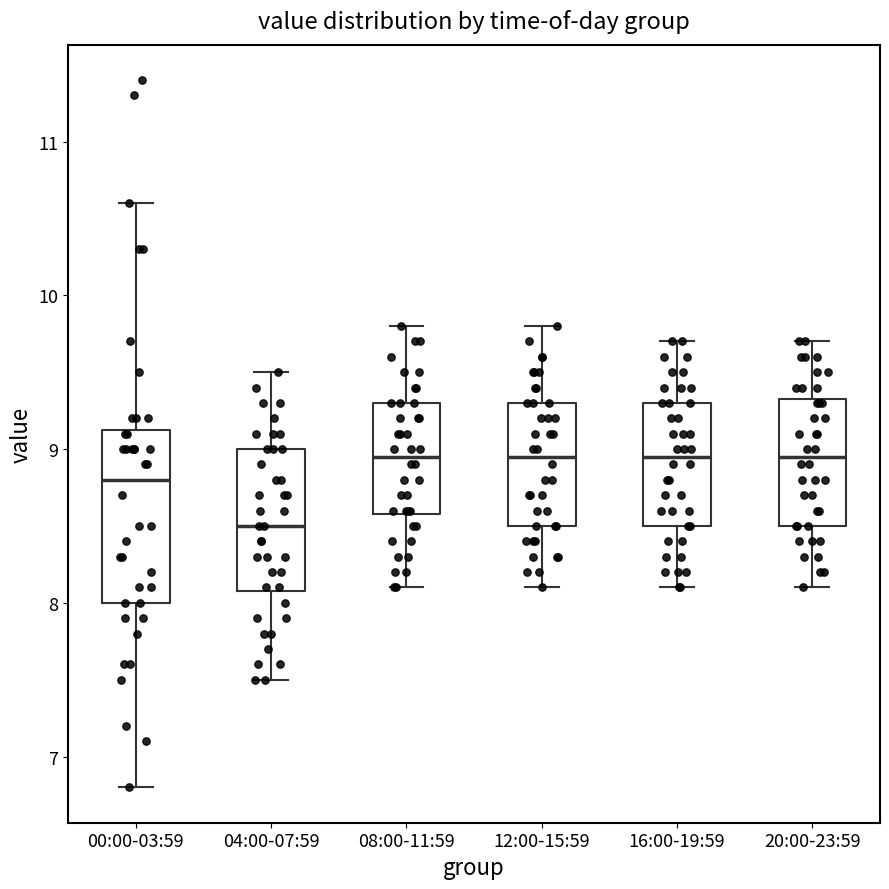

Reading left to right, read every box against the y-axis: the position of its median line, the range the box covers, and the ends of its whiskers. The values are not printed on the chart, so give them approximately, as read against the axis.

00:00-03:59: median 8.8, box 8.0 to 9.1, whiskers 6.8 to 10.6
04:00-07:59: median 8.5, box 8.1 to 9.0, whiskers 7.5 to 9.5
08:00-11:59: median 9.0, box 8.6 to 9.3, whiskers 8.1 to 9.8
12:00-15:59: median 9.0, box 8.5 to 9.3, whiskers 8.1 to 9.8
16:00-19:59: median 9.0, box 8.5 to 9.3, whiskers 8.1 to 9.7
20:00-23:59: median 9.0, box 8.5 to 9.3, whiskers 8.1 to 9.7